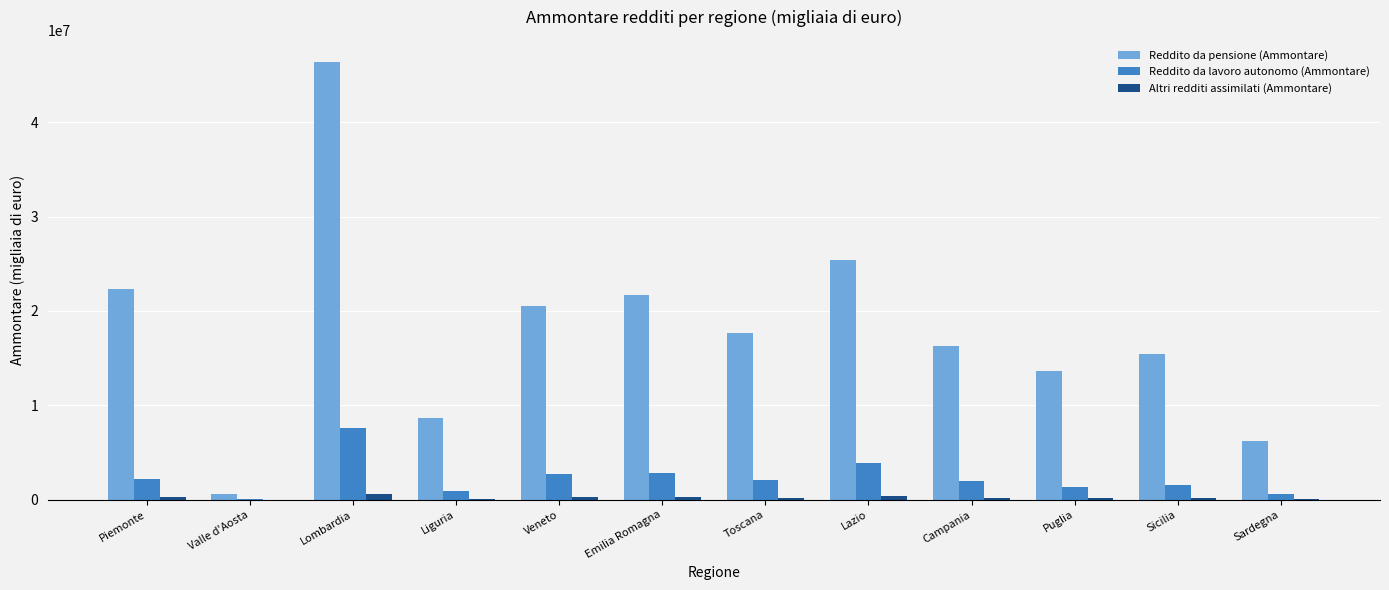

What is the greatest value displayed?

46402559